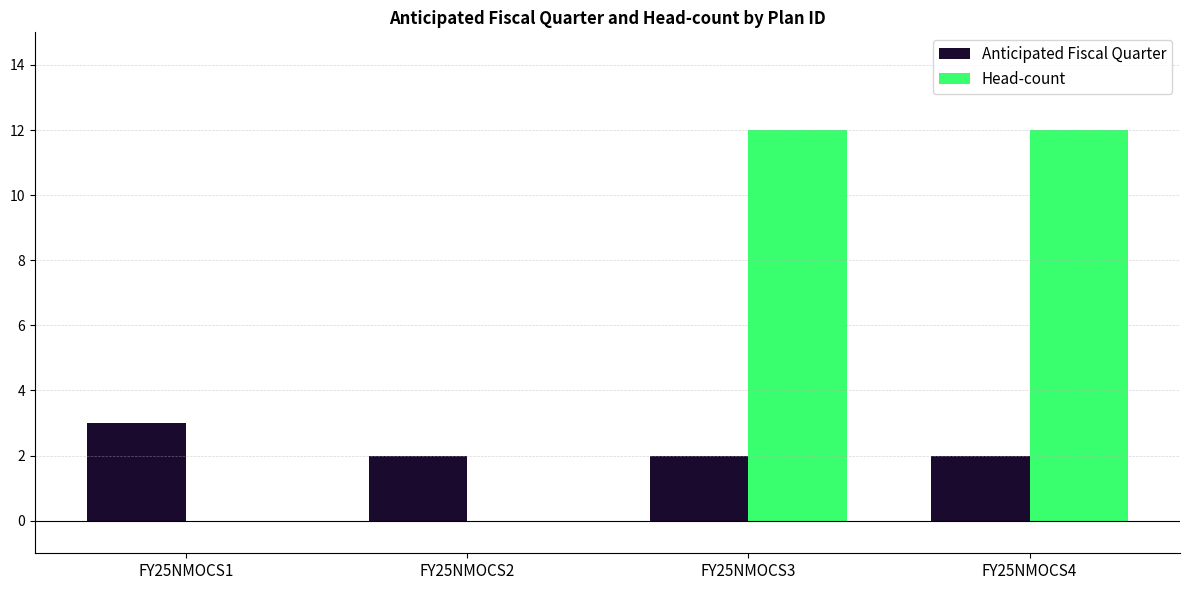

Which series has the largest total across all categories?

Head-count